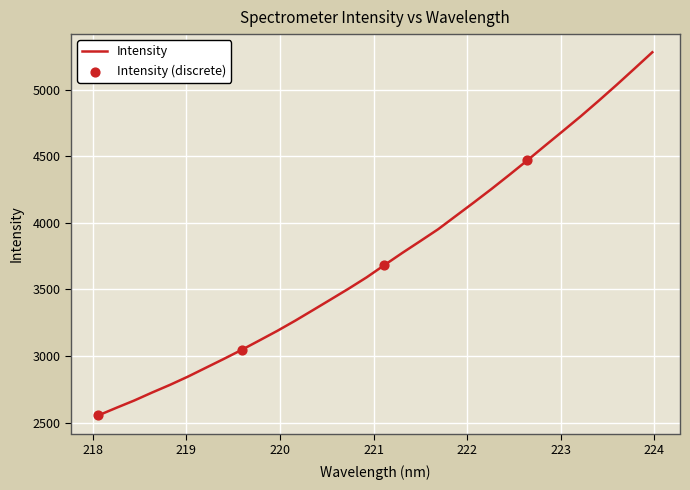

What is the maximum value shown in the chart?

5281.6